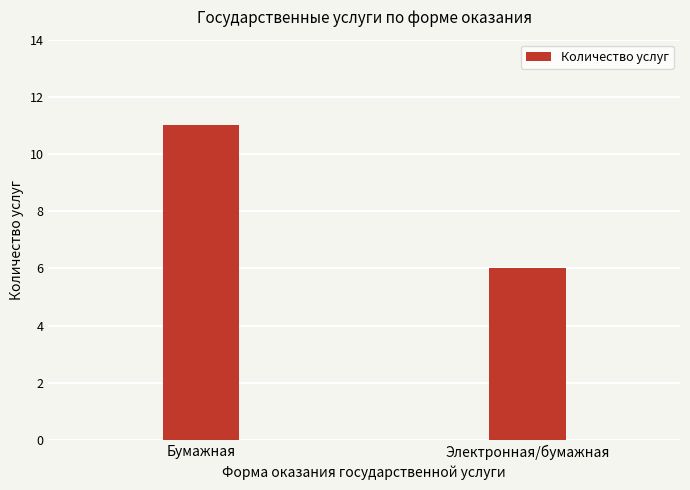

How many data points does each series have?

2